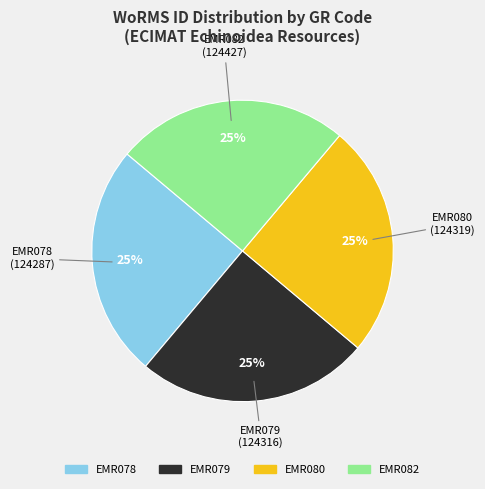

Does any single category account for the majority?

No